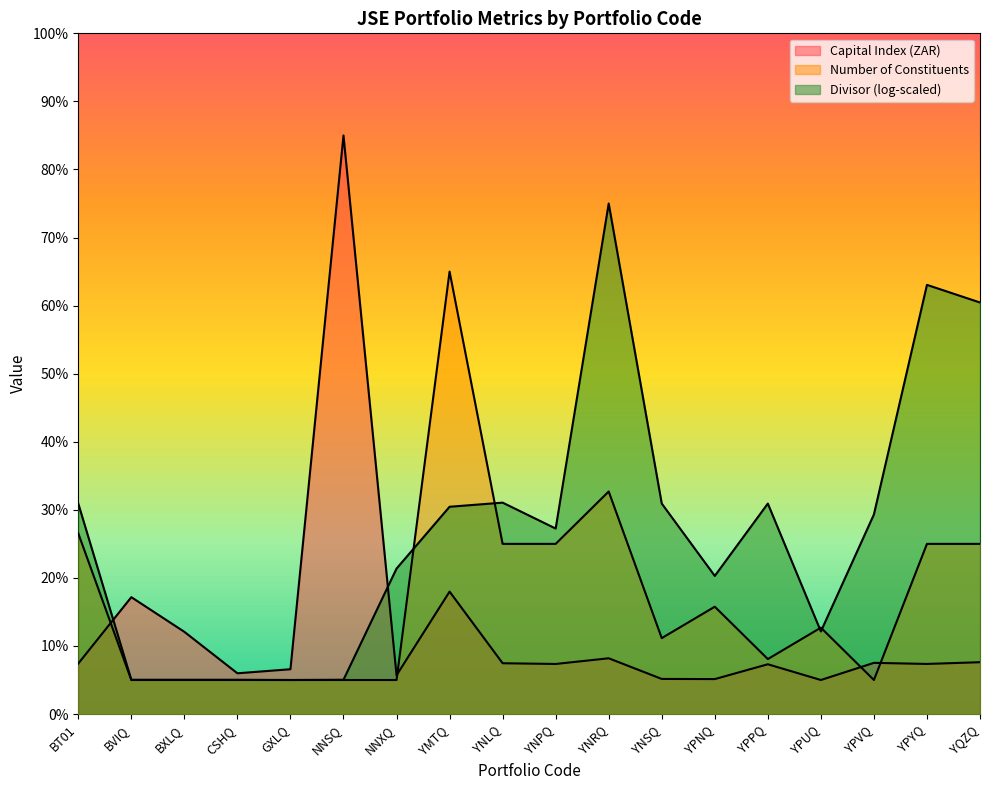

The Number of Constituents series shows 65.0 at YMTQ. True or false?

True